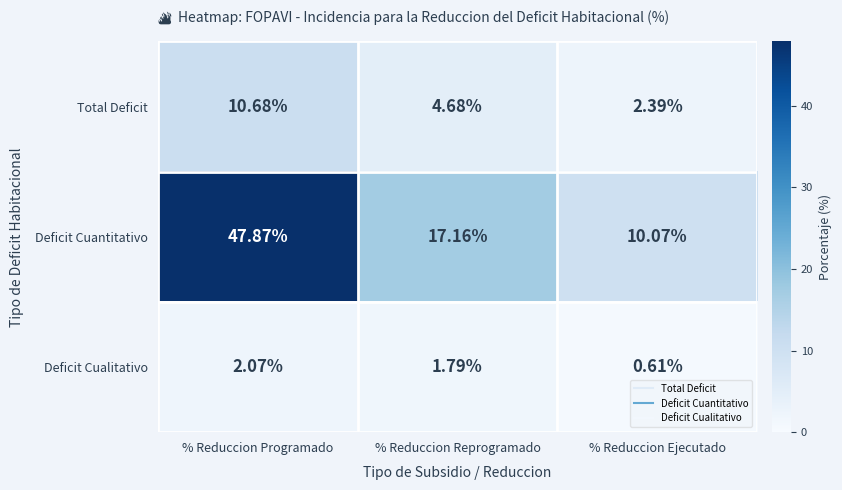

What is the spread (max minus min) of values at % Reduccion Reprogramado?

15.4